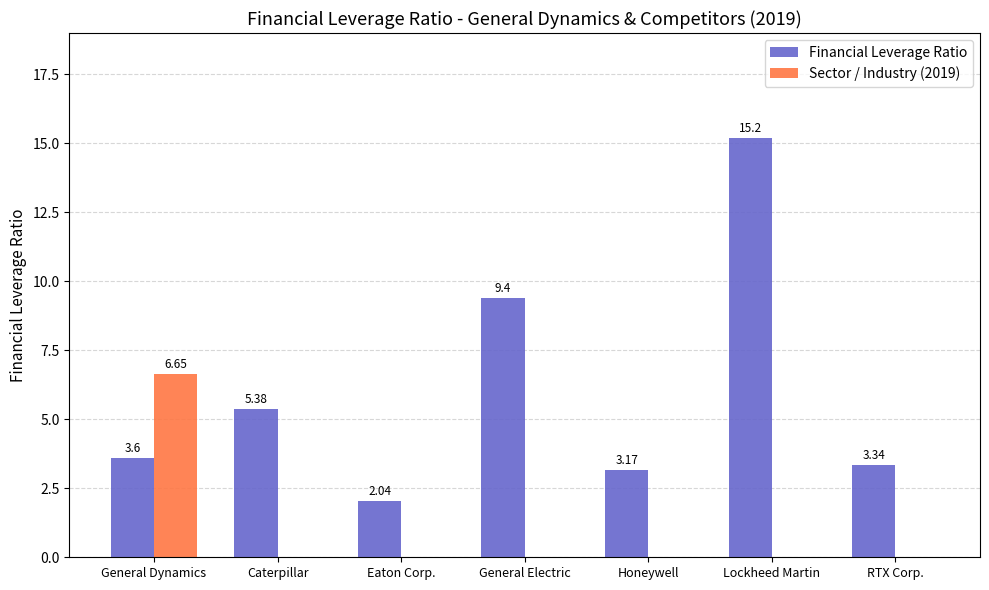

What are all the series names shown in the legend?

Financial Leverage Ratio, Sector / Industry (2019)